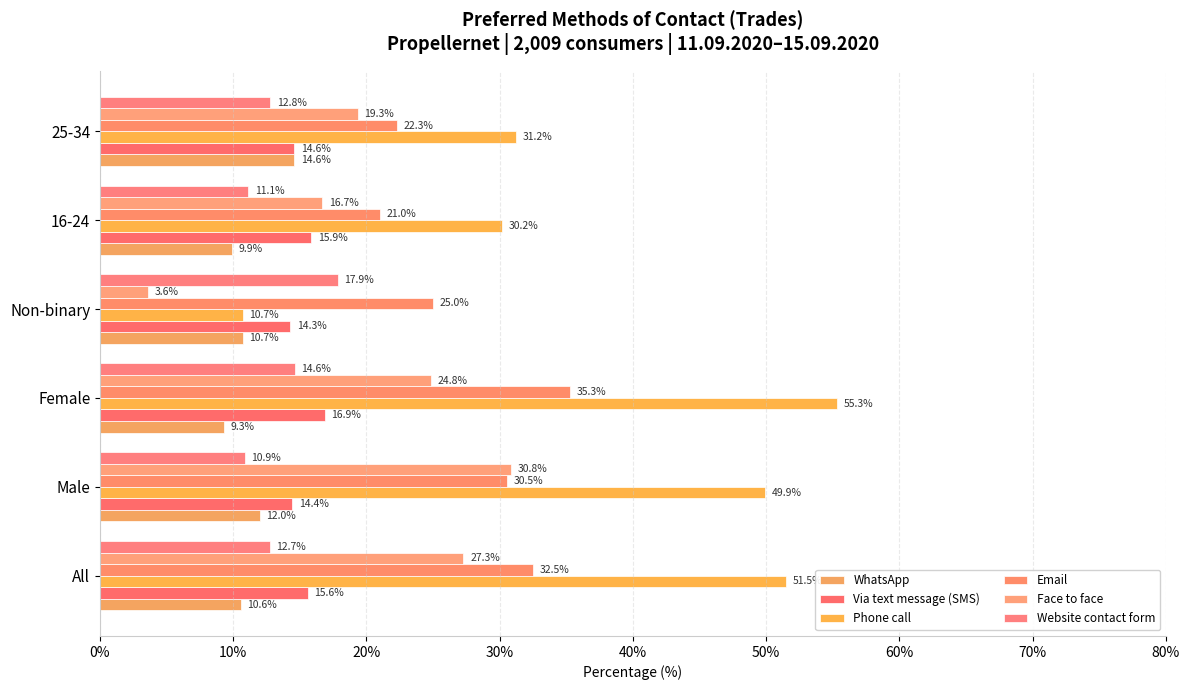

Count the number of data series in this chart.

6